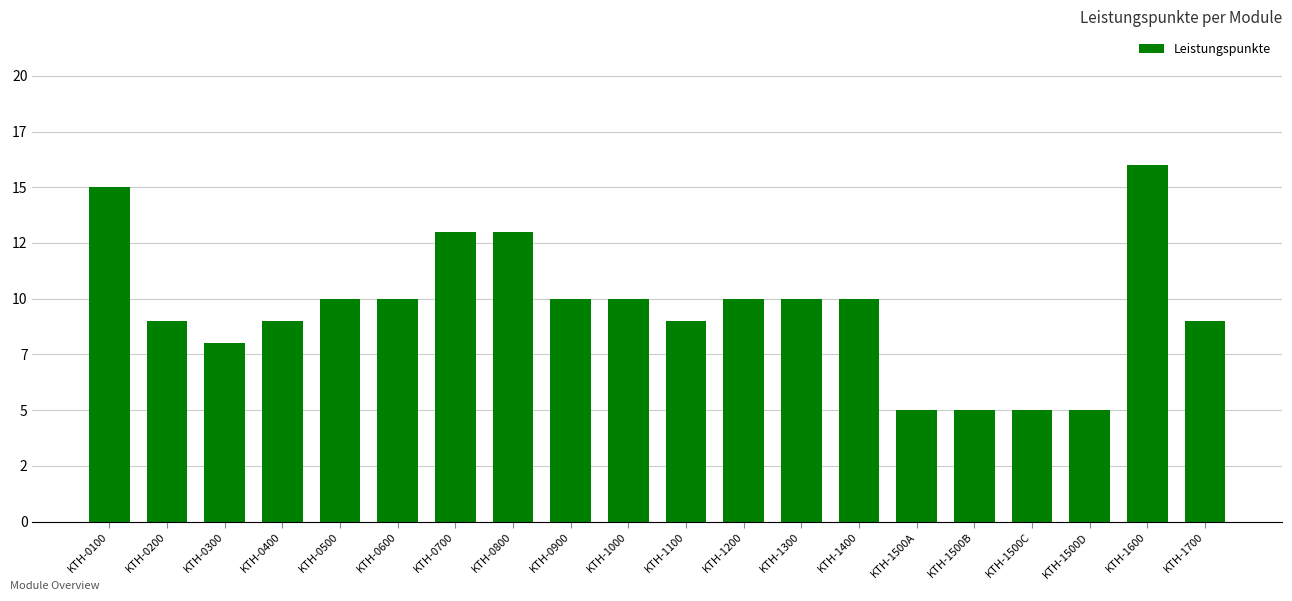

List the labels in order of value, largest first.

KTH-1600, KTH-0100, KTH-0700, KTH-0800, KTH-0500, KTH-0600, KTH-0900, KTH-1000, KTH-1200, KTH-1300, KTH-1400, KTH-0200, KTH-0400, KTH-1100, KTH-1700, KTH-0300, KTH-1500A, KTH-1500B, KTH-1500C, KTH-1500D